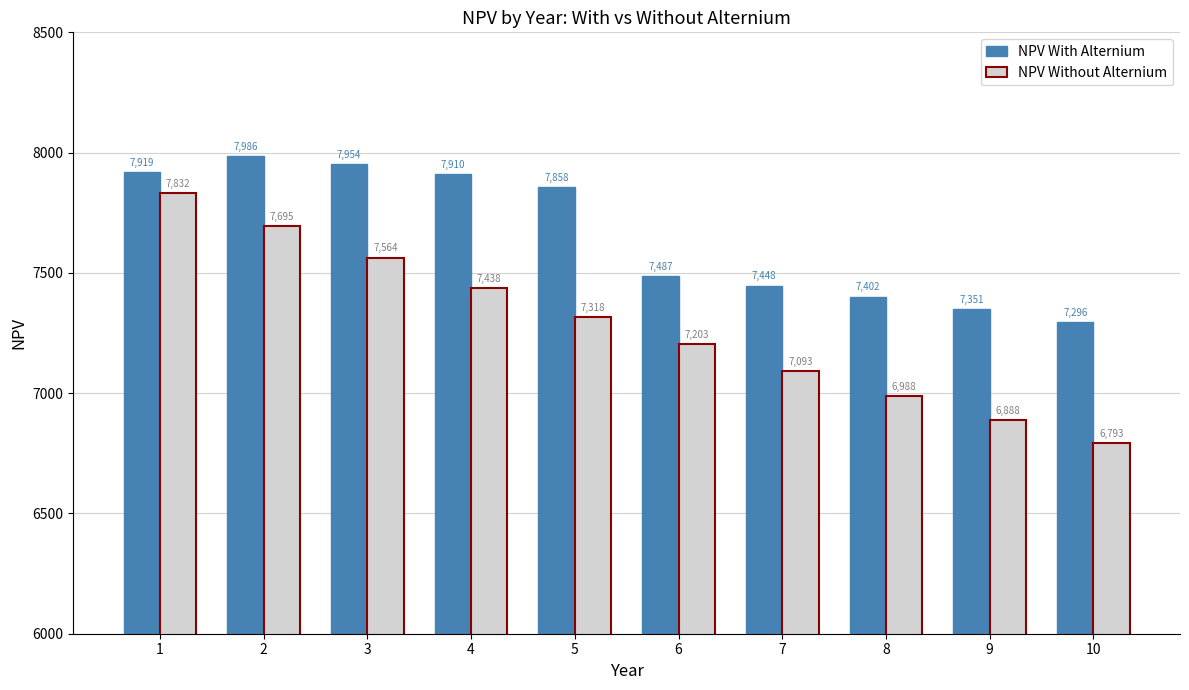

How many groups of bars are there?

10